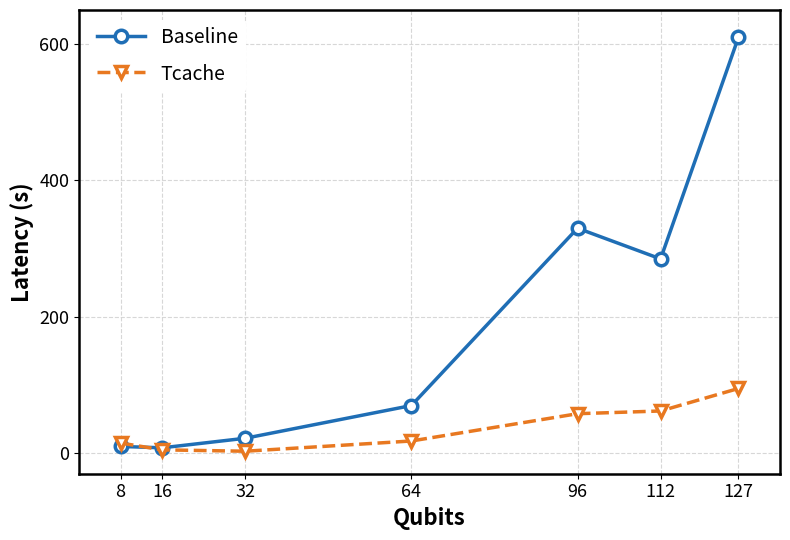

List the series in order of their overall mean, highest first.

Baseline, Tcache